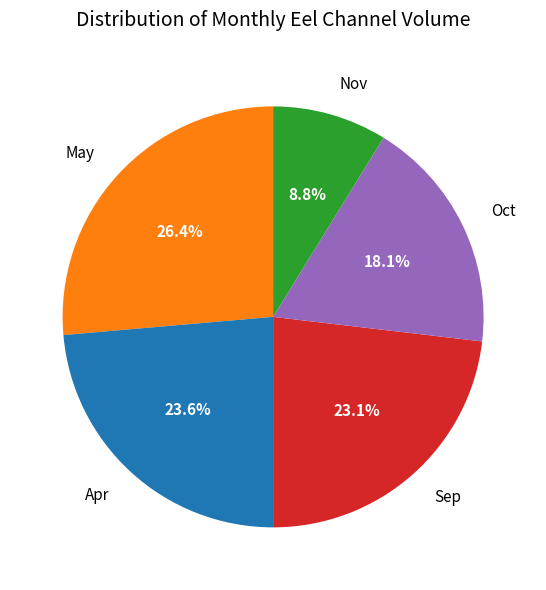

Which slice is the smallest?

Nov